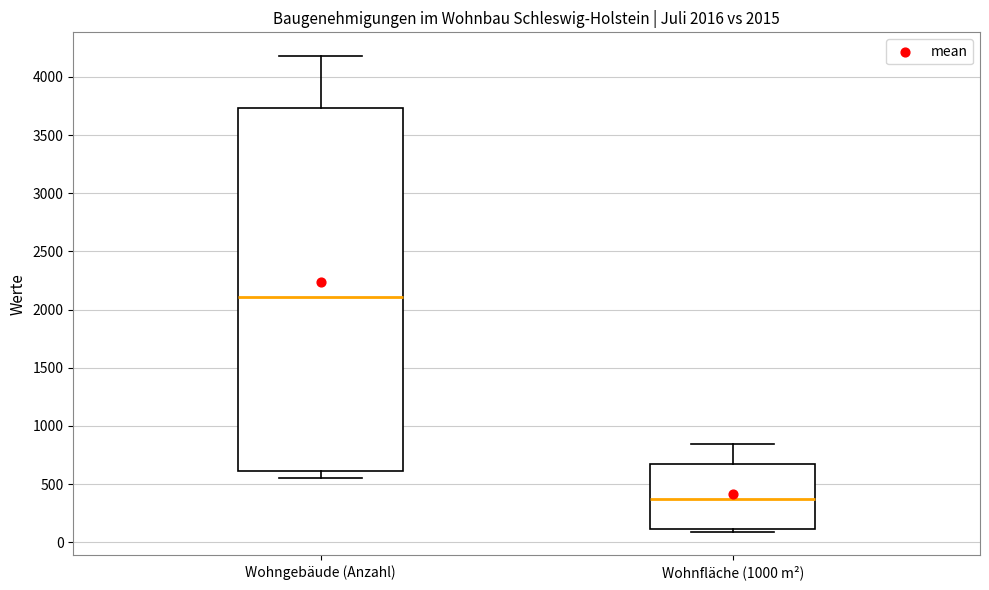

Which box's median line is the lowest?

Wohnfläche (1000 m²)